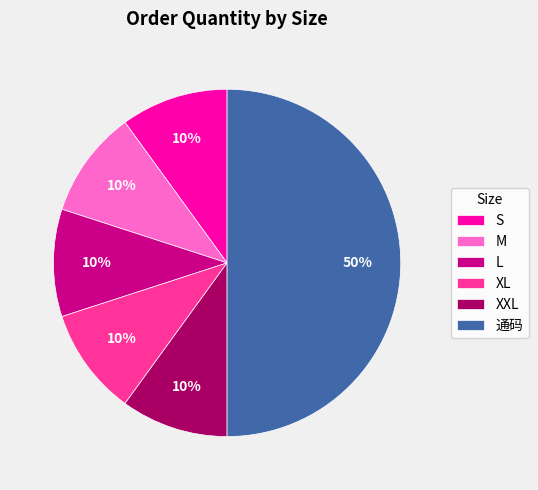

Approximately how many times larger is the value at XL compared to L?

1.0